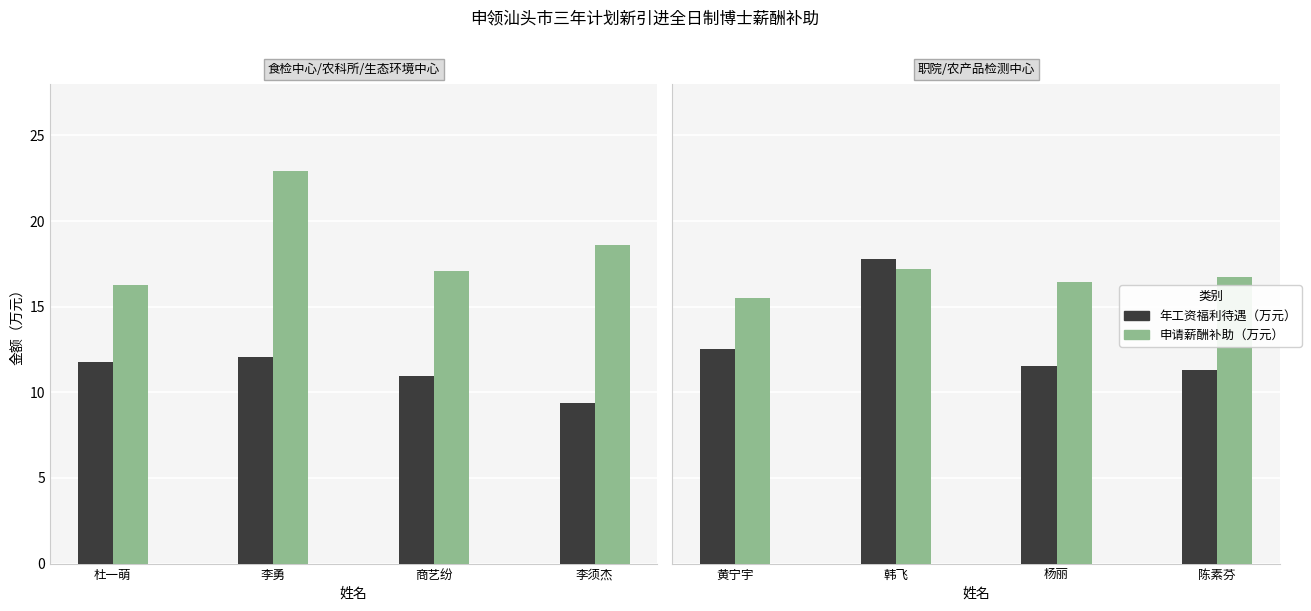

The 年工资福利待遇（万元） series shows 11.8 at 杜一萌. True or false?

True